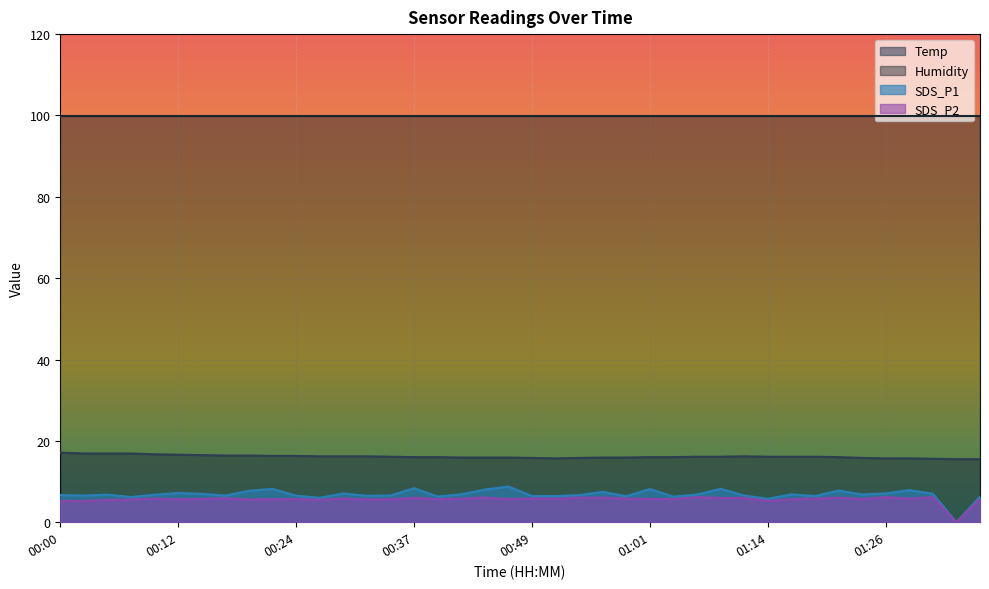

True or false: SDS_P1 and Temp cross at least once.

False